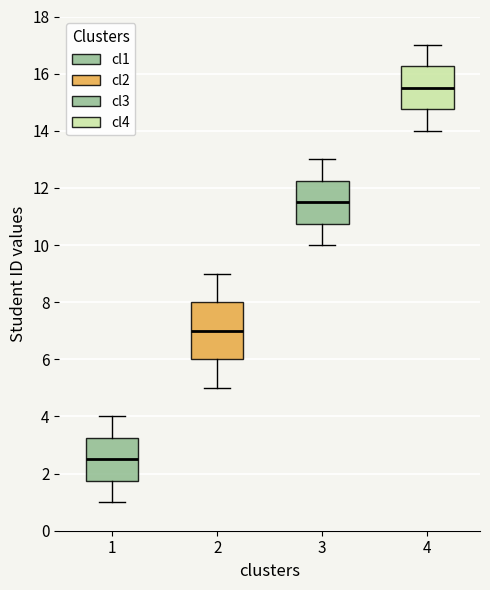

Reading left to right, read every box against the y-axis: the position of its median line, the range the box covers, and the ends of its whiskers. The values are not printed on the chart, so give them approximately, as read against the axis.

1: median 2.6, box 1.8 to 3.2, whiskers 1.0 to 4.0
2: median 7.0, box 6.0 to 8.0, whiskers 5.0 to 9.0
3: median 11.6, box 10.8 to 12.2, whiskers 10.0 to 13.0
4: median 15.6, box 14.8 to 16.2, whiskers 14.0 to 17.0